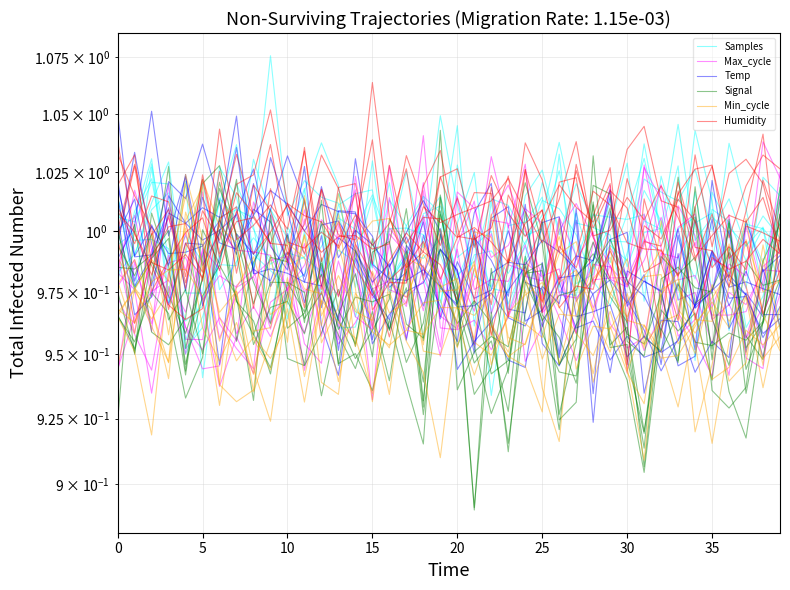

What is the minimum value for Min_cycle?

0.9